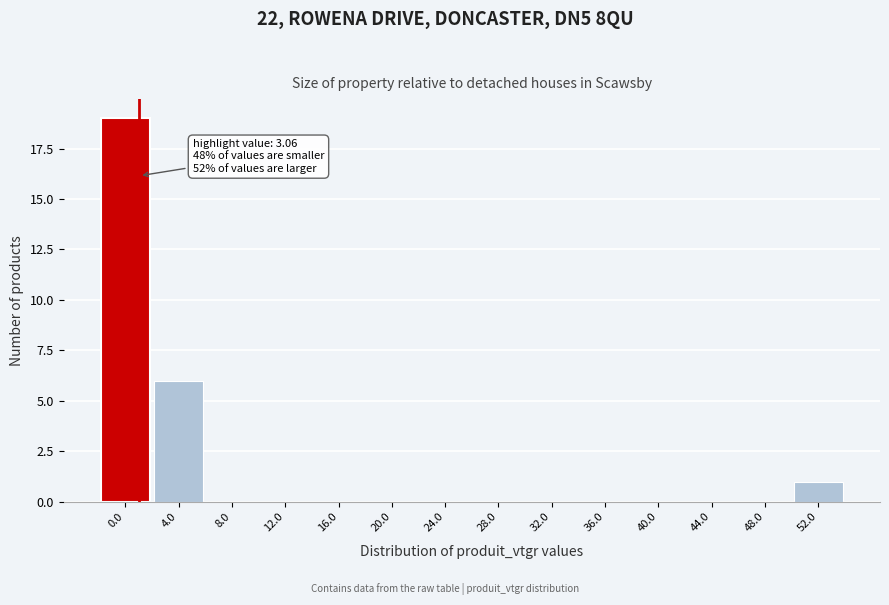

Reading left to right, extract all data points from this chart.

0.0=19	4.0=6	8.0=0	12.0=0	16.0=0	20.0=0	24.0=0	28.0=0	32.0=0	36.0=0	40.0=0	44.0=0	48.0=0	52.0=1